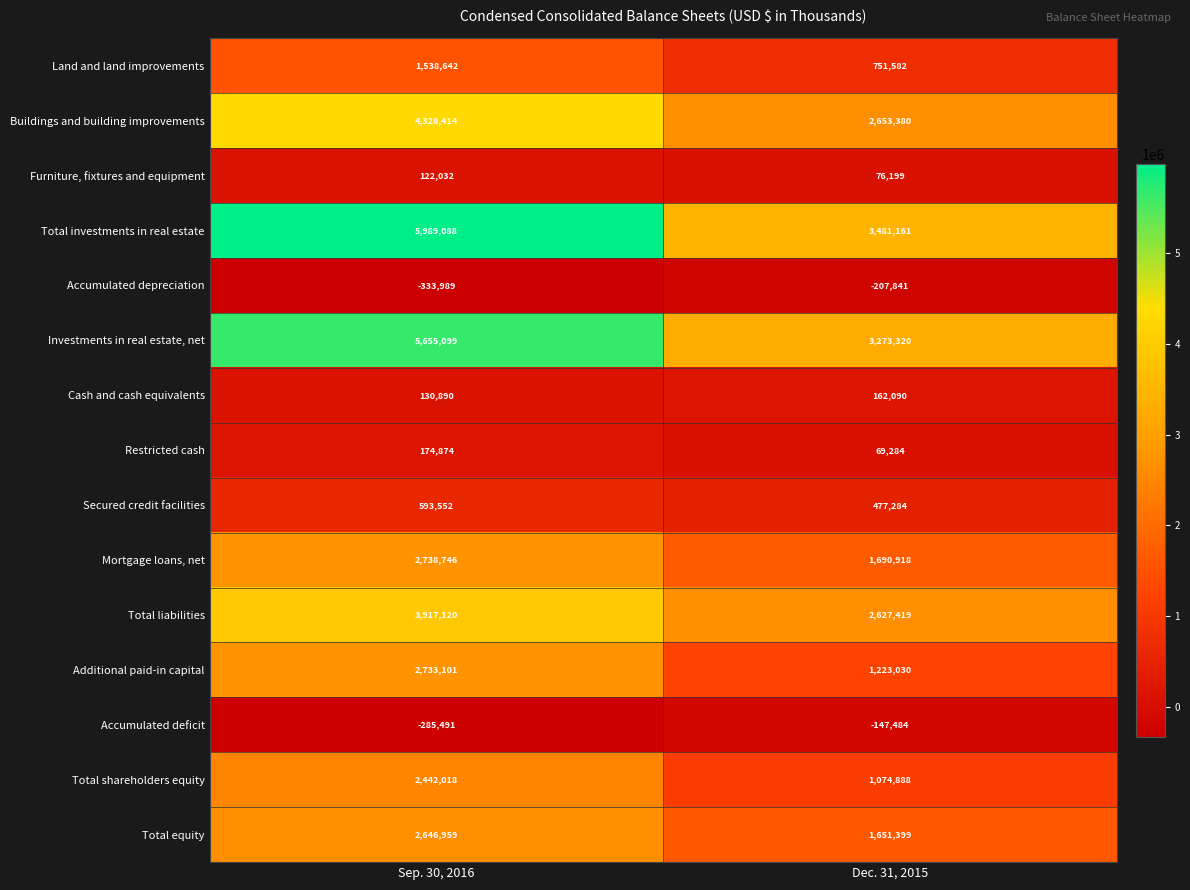

List the series in order of their peak value, highest first.

Total investments in real estate, Investments in real estate, net, Buildings and building improvements, Total liabilities, Mortgage loans, net, Additional paid-in capital, Total equity, Total shareholders equity, Land and land improvements, Secured credit facilities, Restricted cash, Cash and cash equivalents, Furniture, fixtures and equipment, Accumulated deficit, Accumulated depreciation